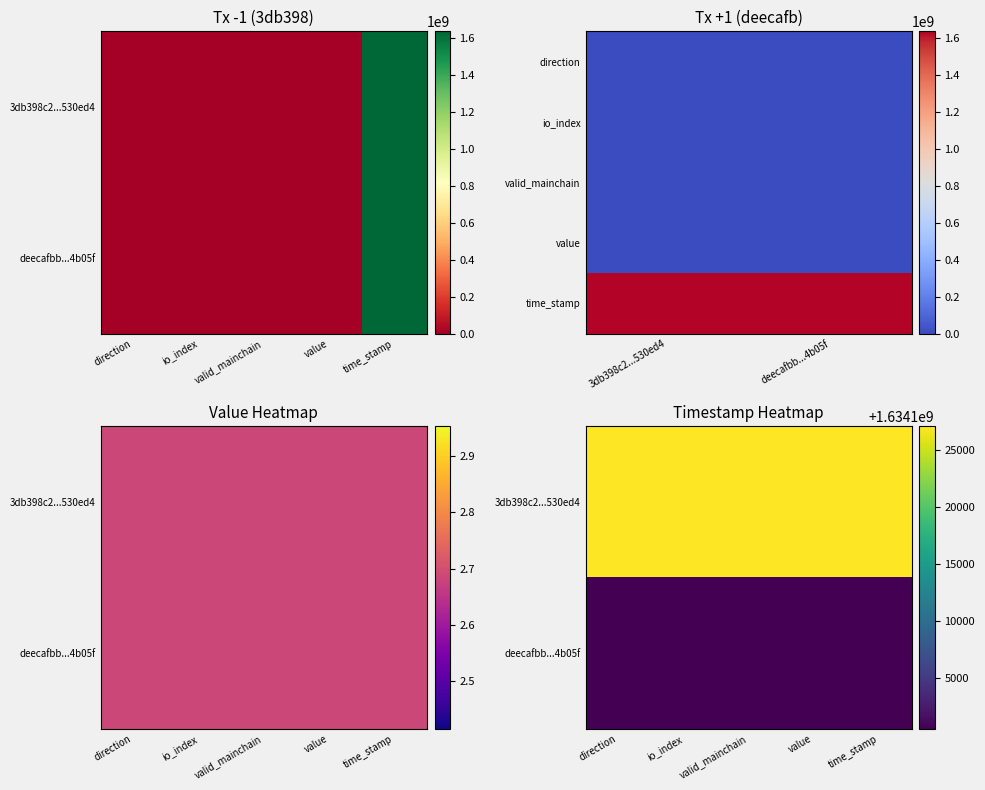

Between direction and time_stamp, which is larger?

time_stamp